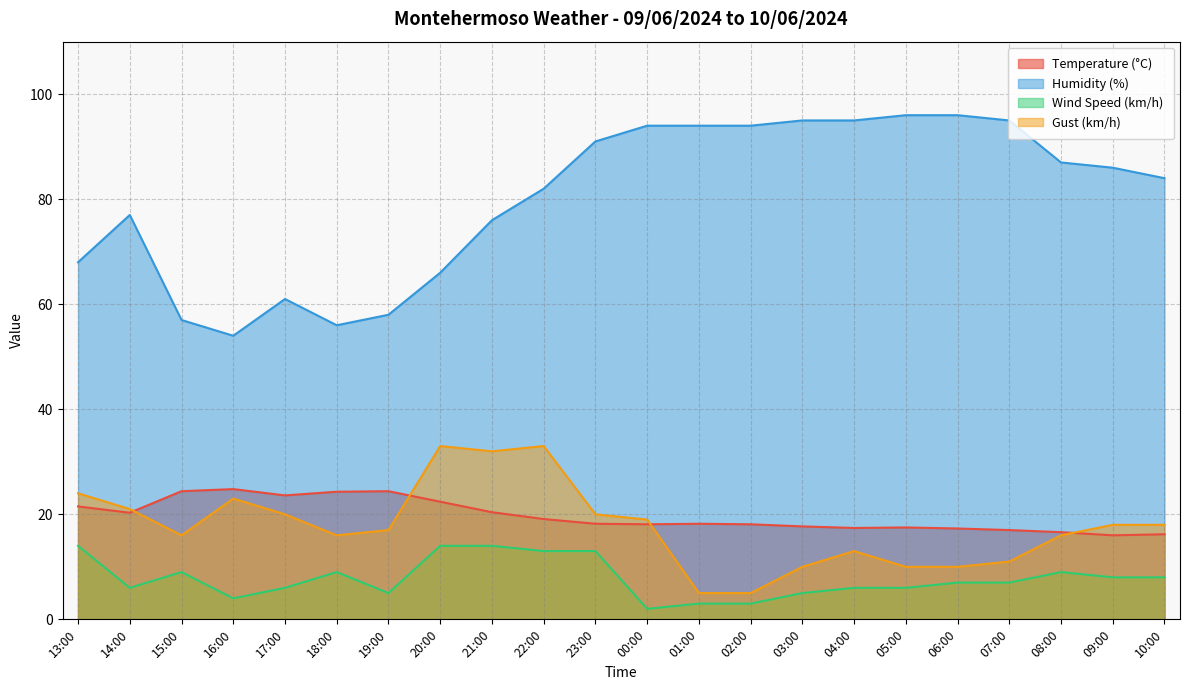

At which category does Wind Speed (km/h) reach its first local peak?

15:00